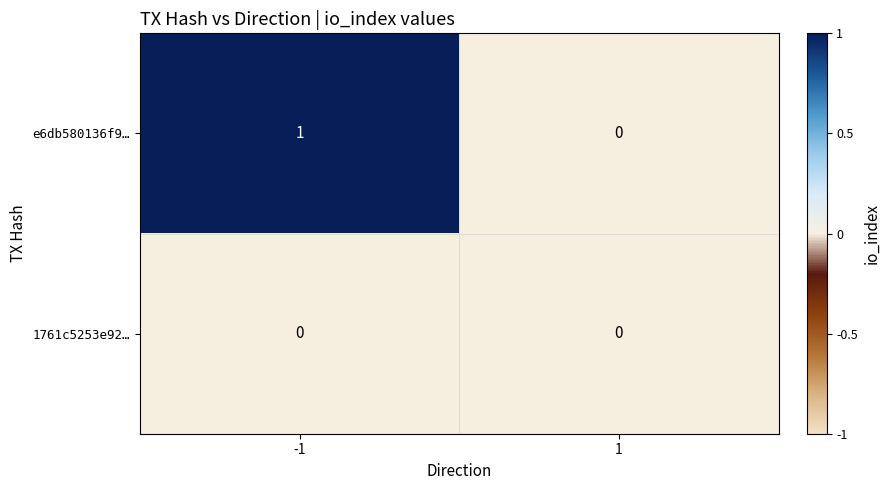

Reading left to right, extract all data points from this chart.

e6db580136f9…: -1=1	1=0
1761c5253e92…: -1=0	1=0